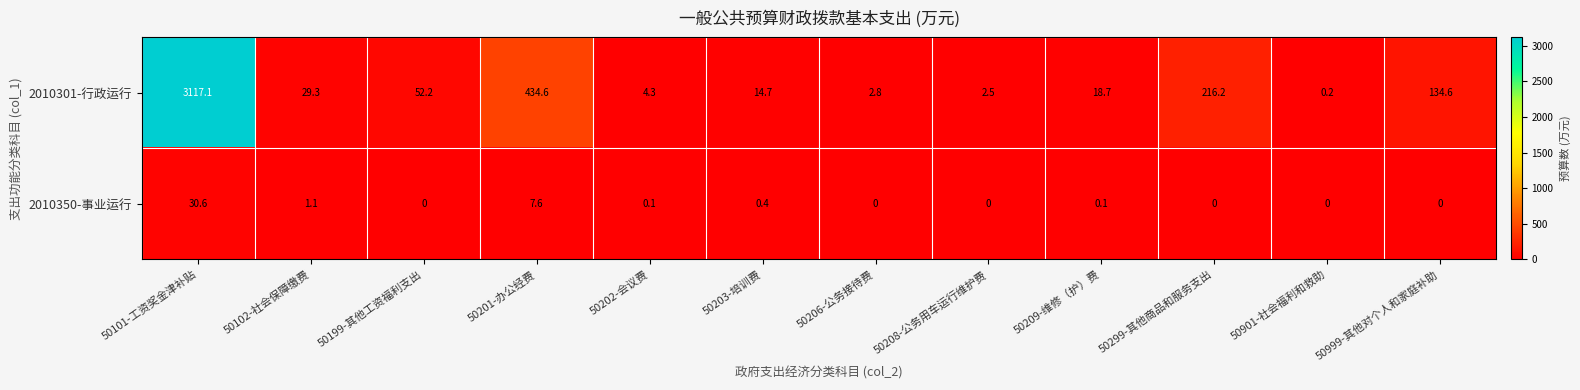

Rank the series by their average value, from highest to lowest.

2010301-行政运行, 2010350-事业运行